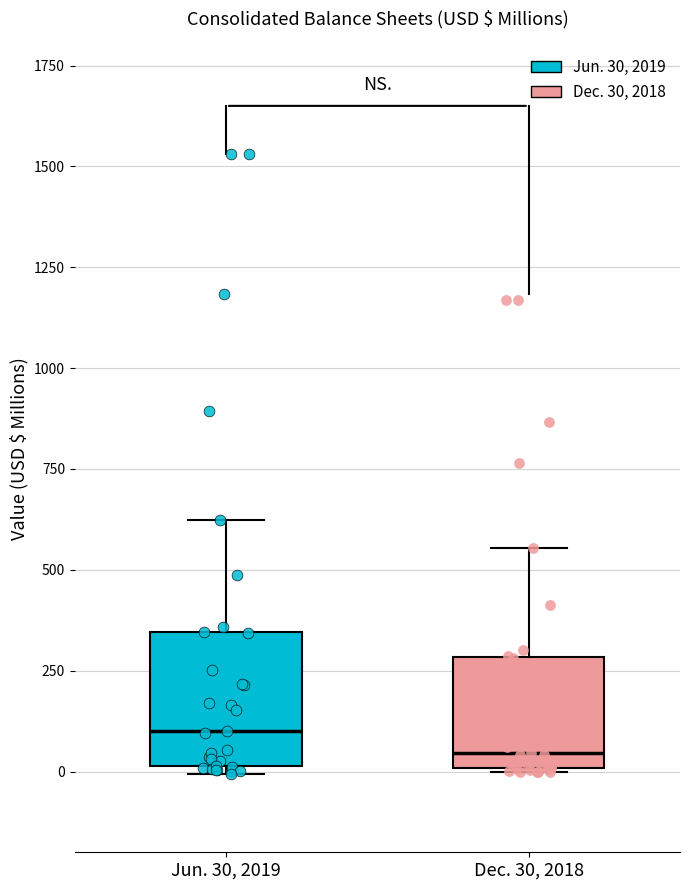

Reading left to right, read every box against the y-axis: the position of its median line, the range the box covers, and the ends of its whiskers. The values are not printed on the chart, so give them approximately, as read against the axis.

Jun. 30, 2019: median 100, box 0 to 350, whiskers 0 (just below the box's lower edge) to 600
Dec. 30, 2018: median 50, box 0 to 300, whiskers 0 to 550